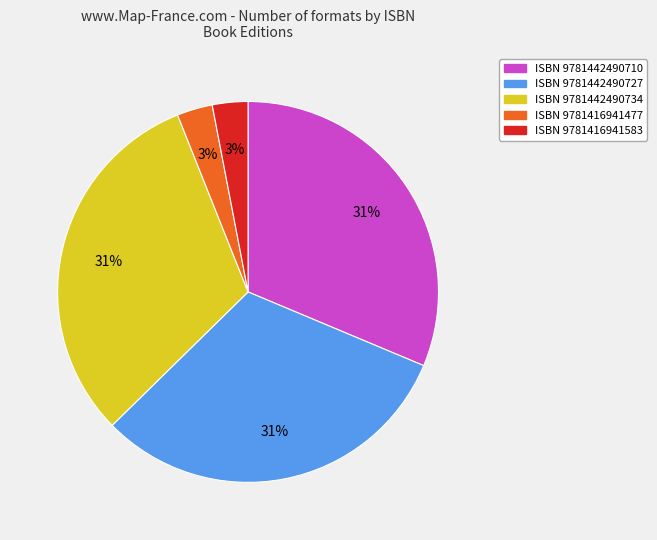

To the nearest percent, what is the difference between the largest and smallest slice percentages?

28%